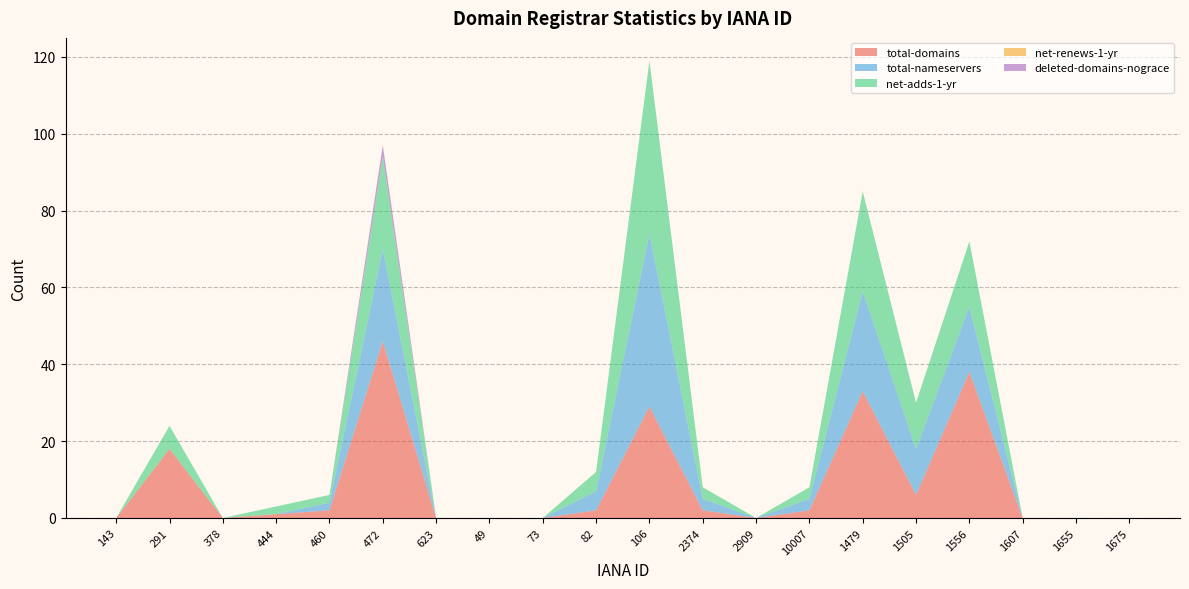

Reading left to right, what are all the values shown in this chart?

total-domains: 0	18	0	1	2	46	0	0	0	2	29	2	0	2	33	6	38	0	0	0
total-nameservers: 0	0	0	0	2	24	0	0	0	5	45	3	0	3	26	12	17	0	0	0
net-adds-1-yr: 0	6	0	2	2	24	0	0	0	5	45	3	0	3	26	12	17	0	0	0
net-renews-1-yr: 0	0	0	0	0	0	0	0	0	0	0	0	0	0	0	0	0	0	0	0
deleted-domains-nograce: 0	0	0	0	0	3	0	0	0	0	0	0	0	0	0	0	0	0	0	0